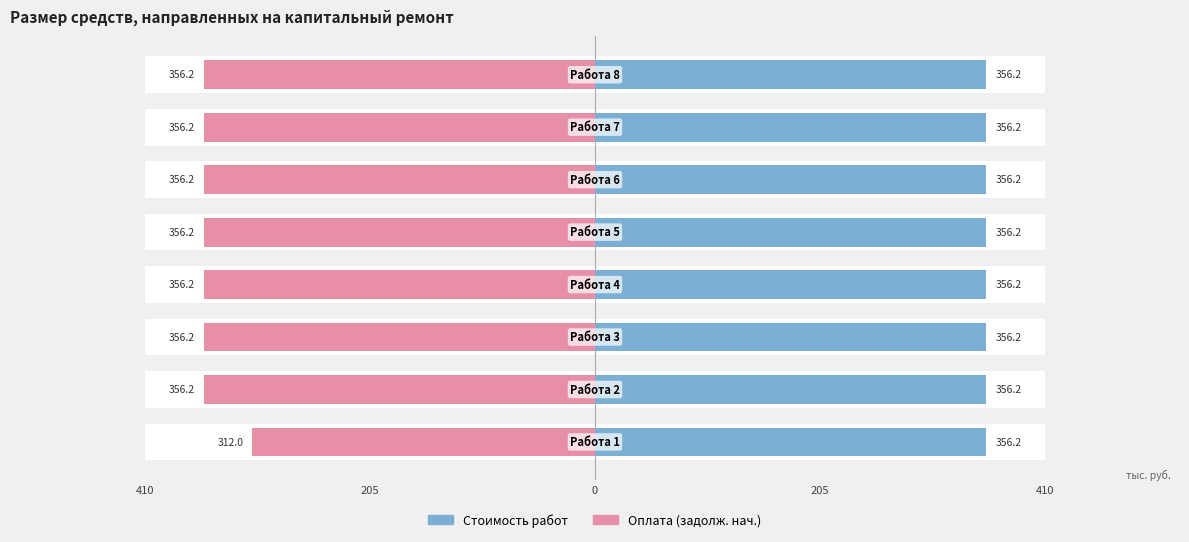

What are all the series names shown in the legend?

Стоимость работ, Оплата (задолж. нач.)